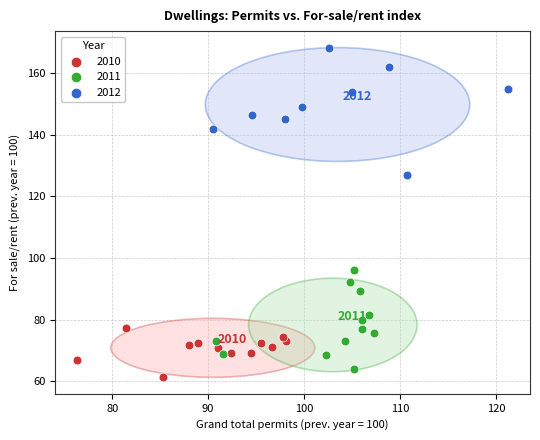

Which series reaches the minimum Y coordinate?

2010